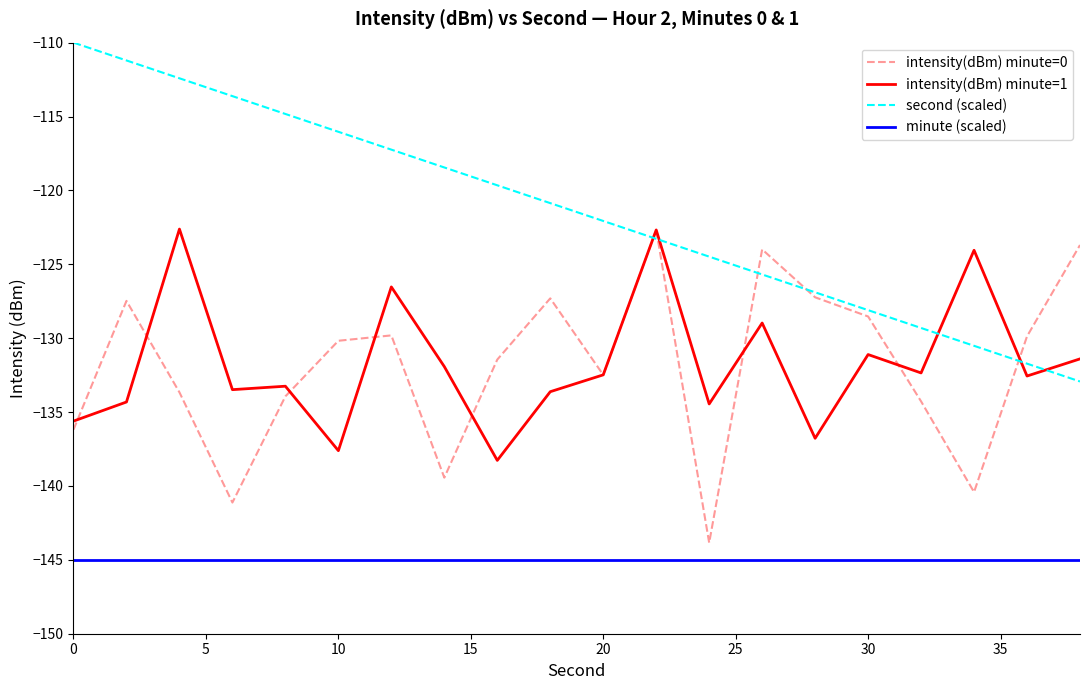

What is the difference between the second highest and second lowest values in the second (scaled) series?

20.5